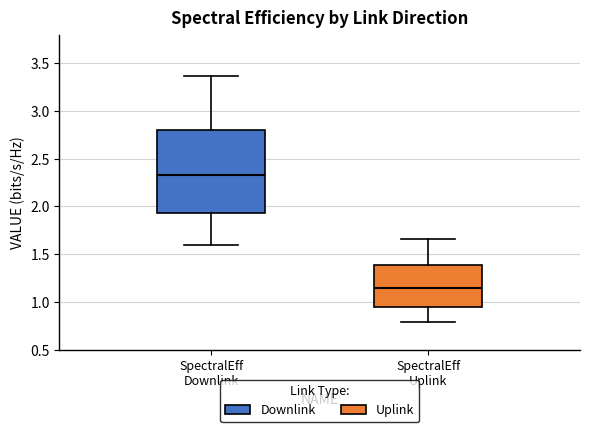

Reading left to right, read every box against the y-axis: the position of its median line, the range the box covers, and the ends of its whiskers. The values are not printed on the chart, so give them approximately, as read against the axis.

SpectralEff Downlink: median 2.35, box 1.95 to 2.80, whiskers 1.60 to 3.35
SpectralEff Uplink: median 1.15, box 0.95 to 1.40, whiskers 0.80 to 1.65